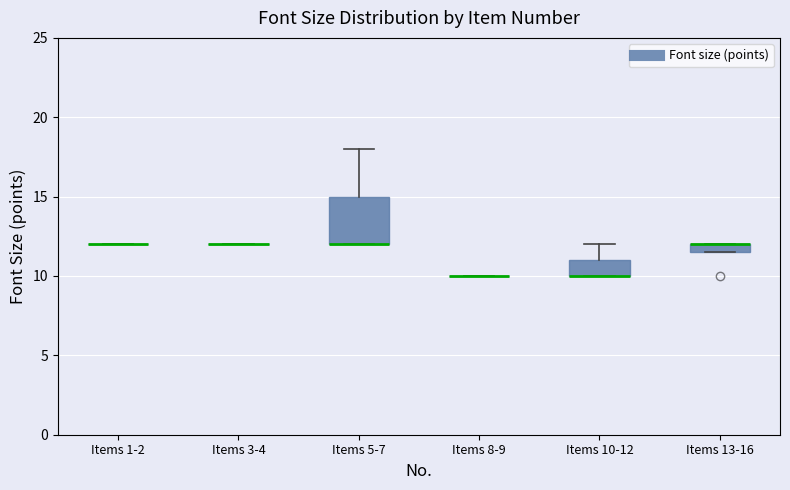

Where does the upper whisker of the box for Items 5-7 end on the y-axis? The values are not printed on the chart, so give them approximately, as read against the axis.

18.0